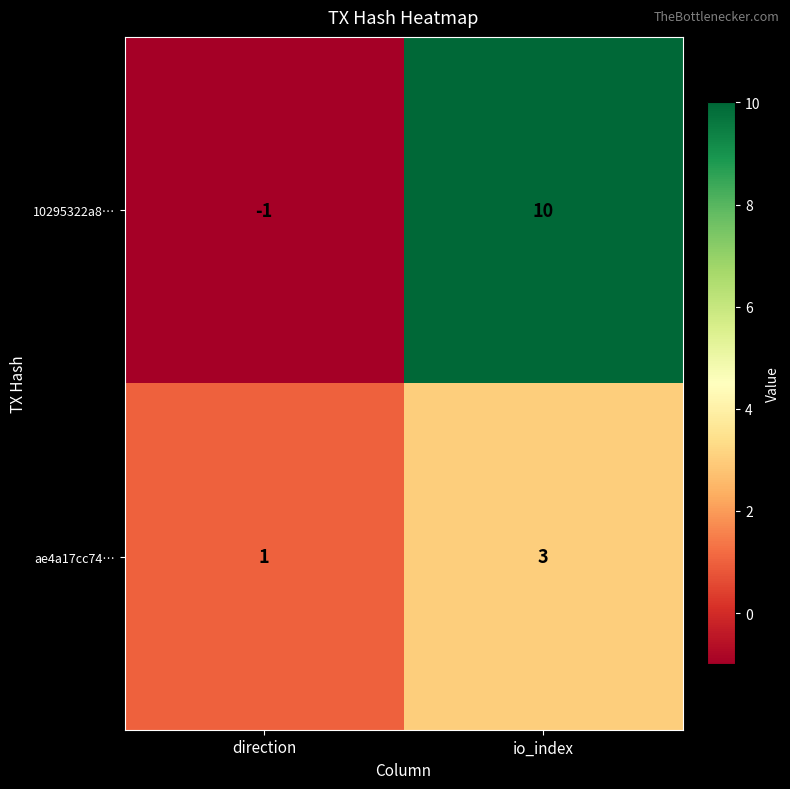

True or false: ae4a17cc74… has a value of 3 at io_index.

True